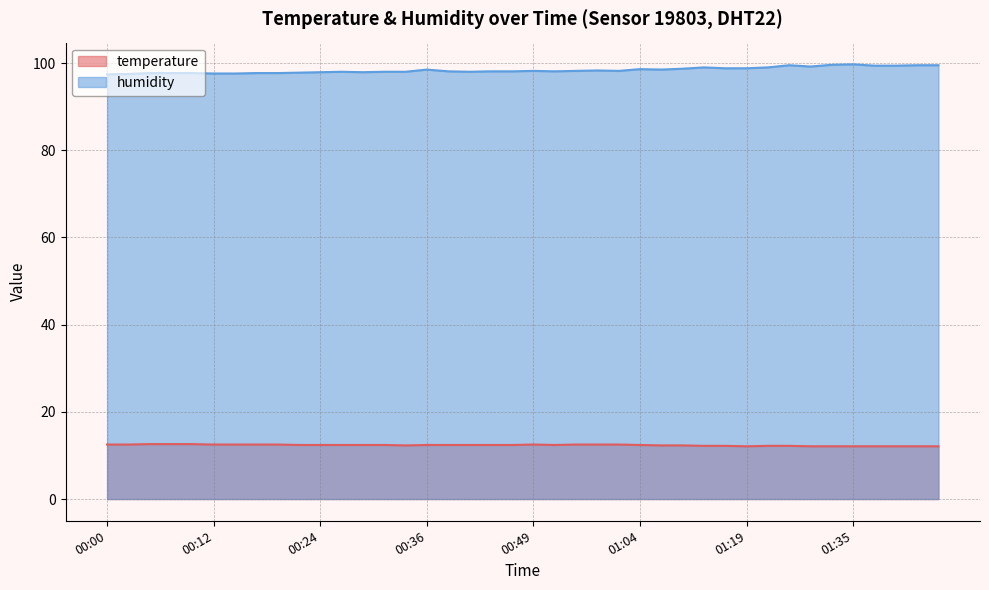

At which label does humidity first exceed 98?

00:36